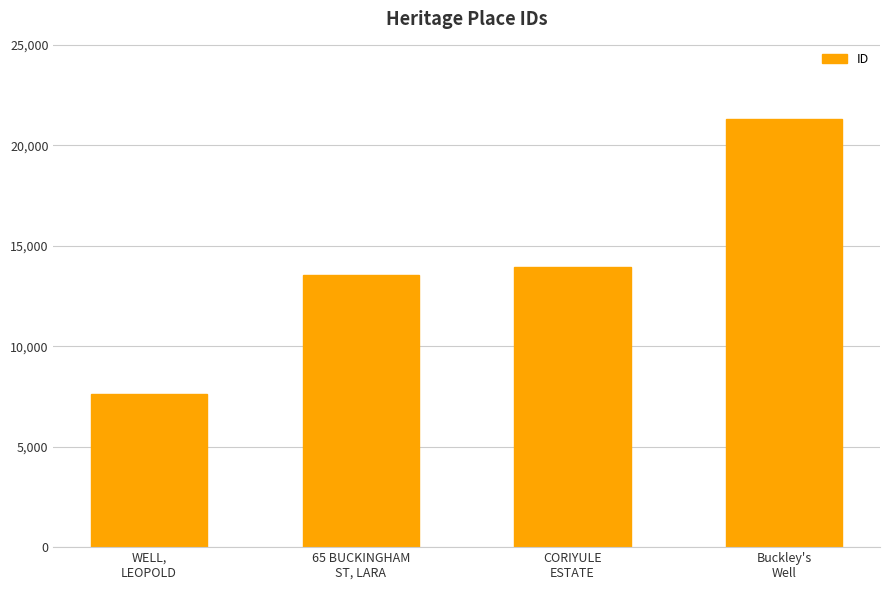

Reading left to right, extract all data points from this chart.

WELL,
LEOPOLD=7614	65 BUCKINGHAM
ST, LARA=13542	CORIYULE
ESTATE=13960	Buckley's
Well=21321